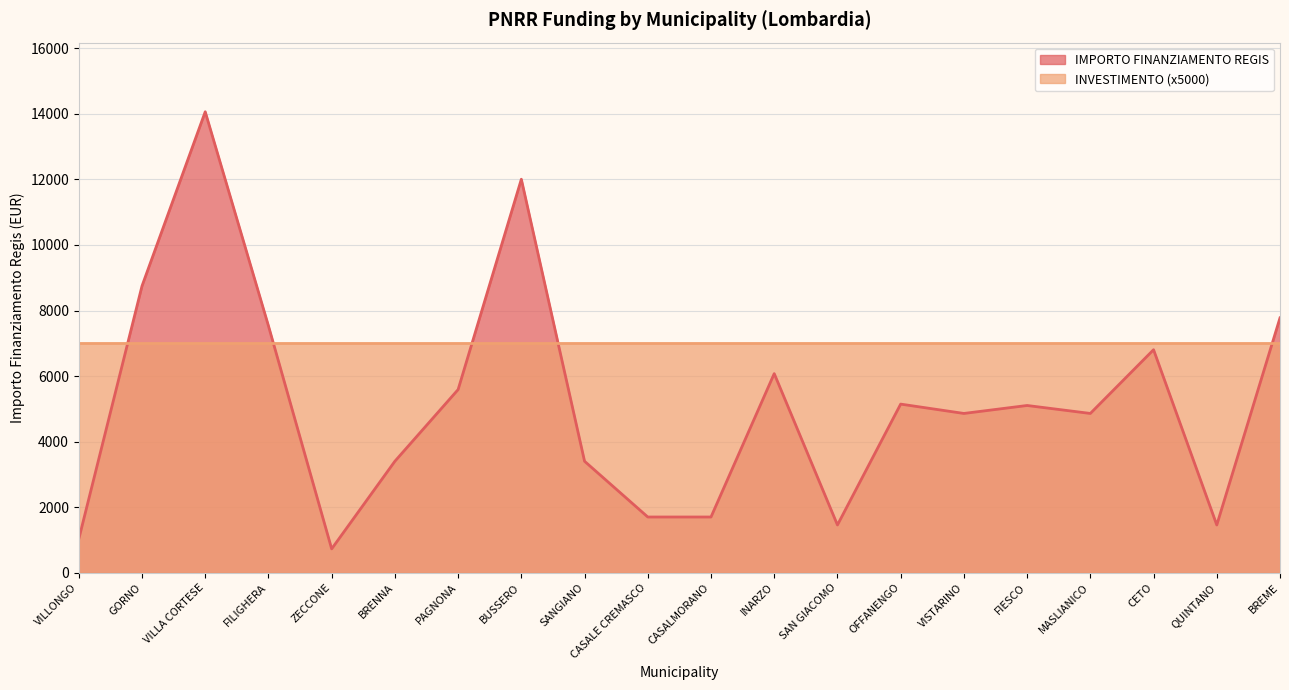

What is the greatest value displayed?

14063